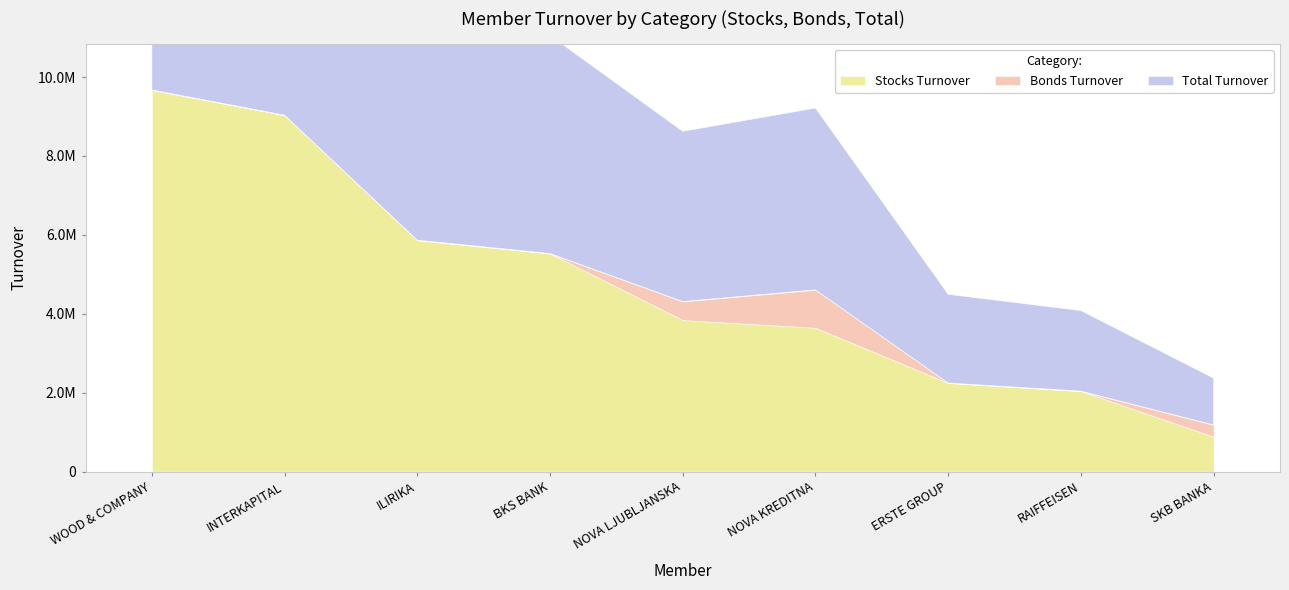

At which category is the sum across all series the highest?

WOOD & COMPANY